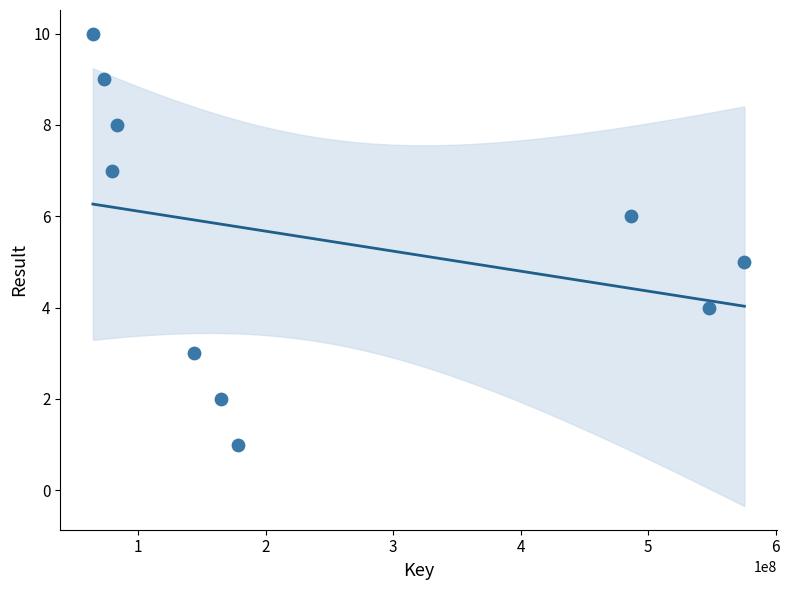

What is the average X value?

239841203